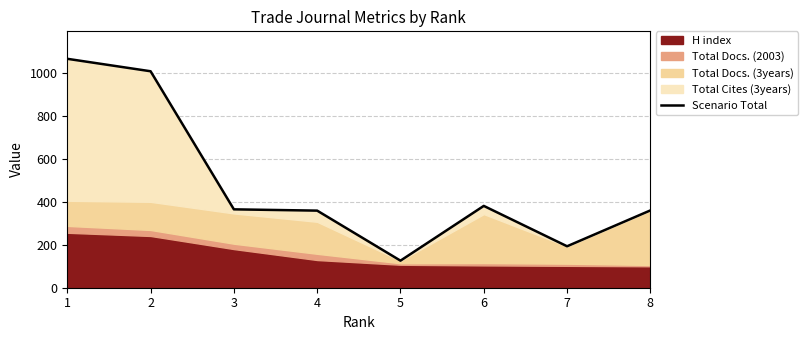

How many points are higher than both their immediate neighbors (excluding endpoints)?

1